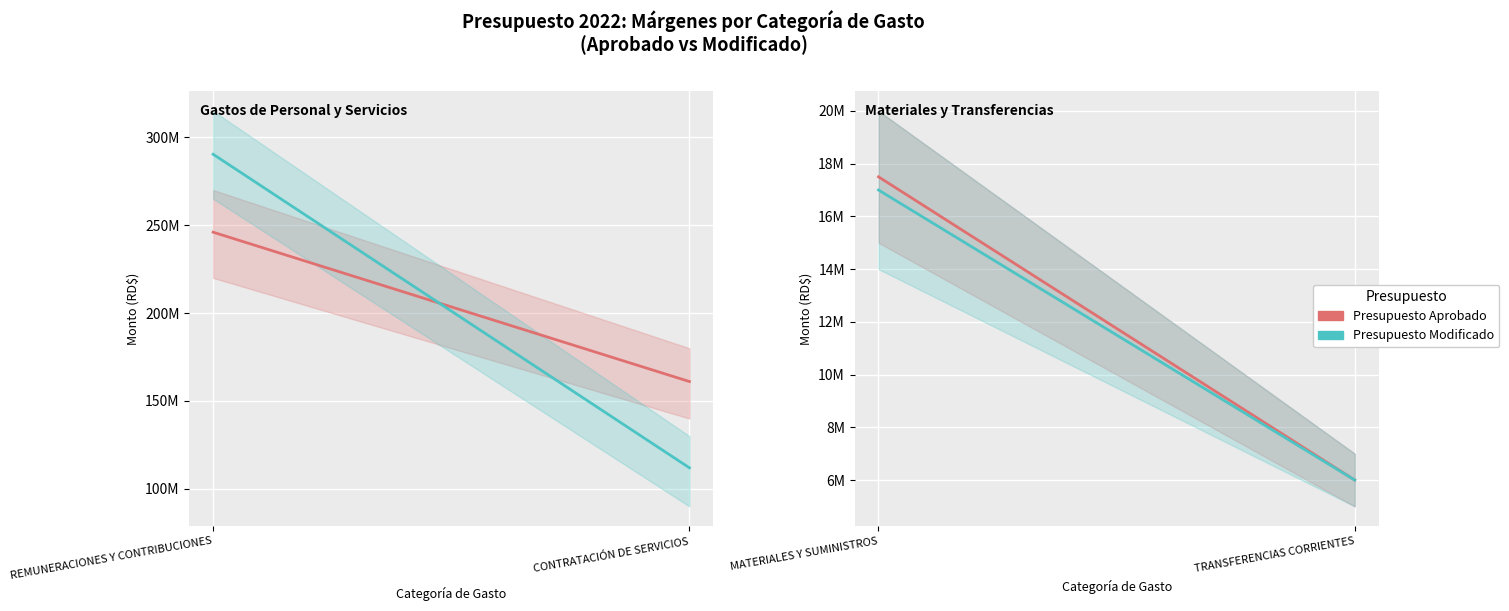

What is the label of the 2nd point from the right?

MATERIALES Y SUMINISTROS